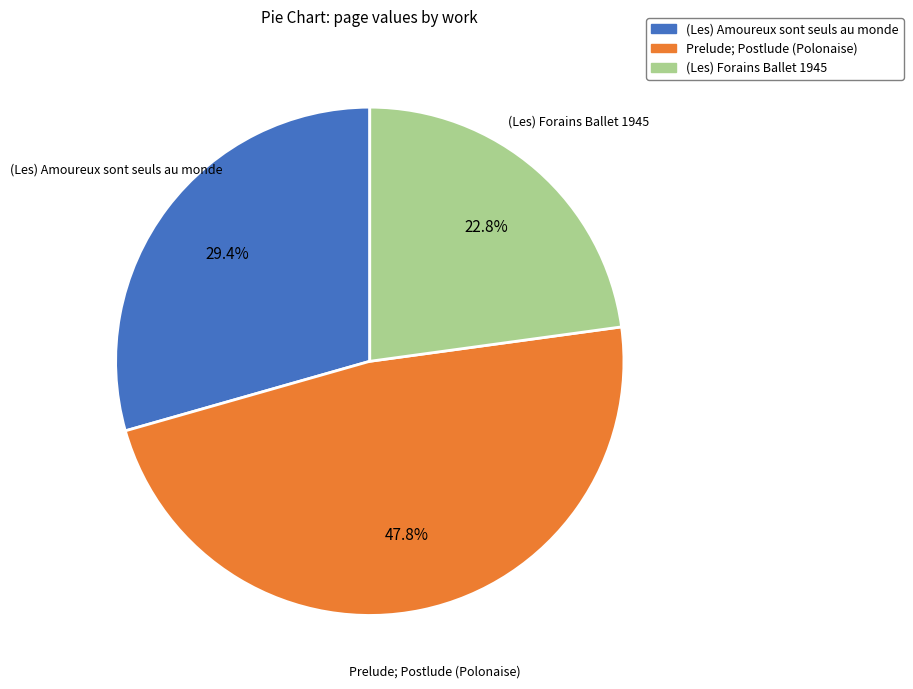

What percentage is the (Les) Amoureux sont seuls au monde slice, to the nearest percent?

29%